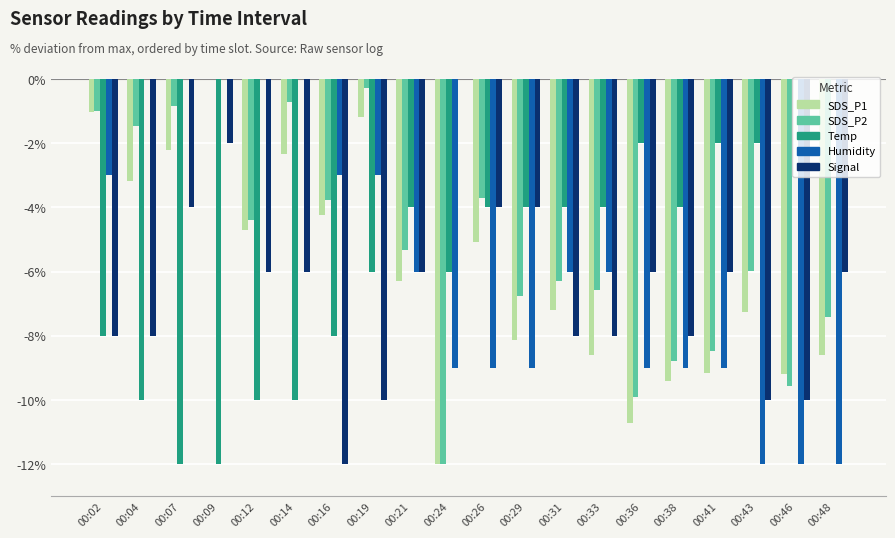

Between 00:24 and 00:31, which series saw the biggest shift?

Signal